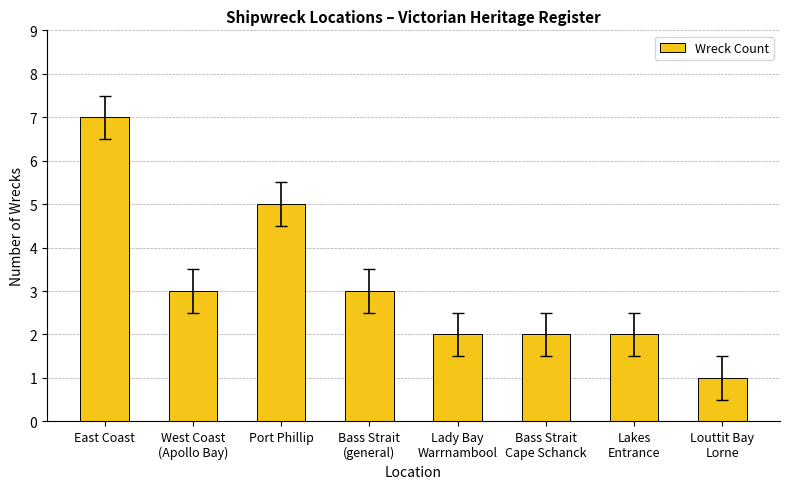

Reading left to right, transcribe all the data shown in this chart.

7	3	5	3	2	2	2	1